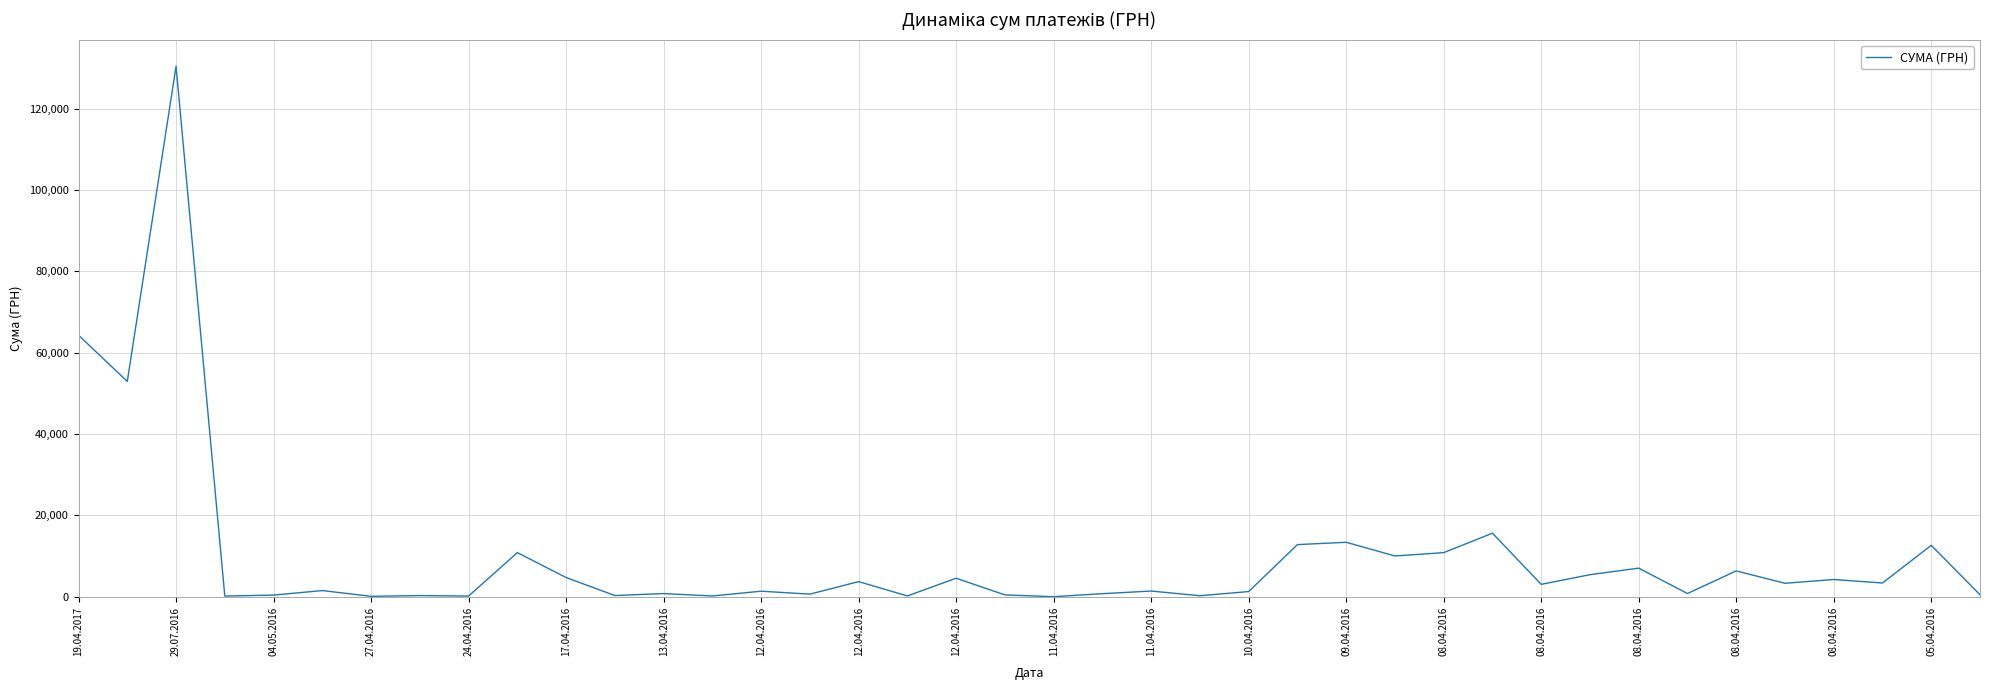

What is the difference between the maximum and minimum values?

130357.3